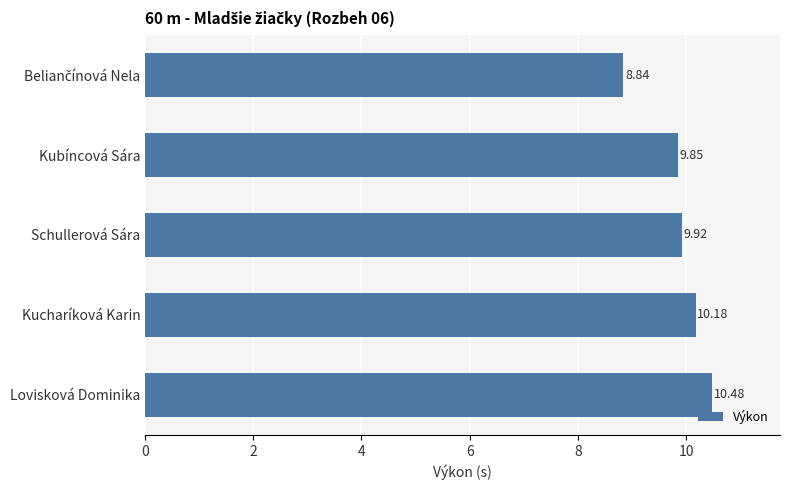

What is the sum of all values?

49.3